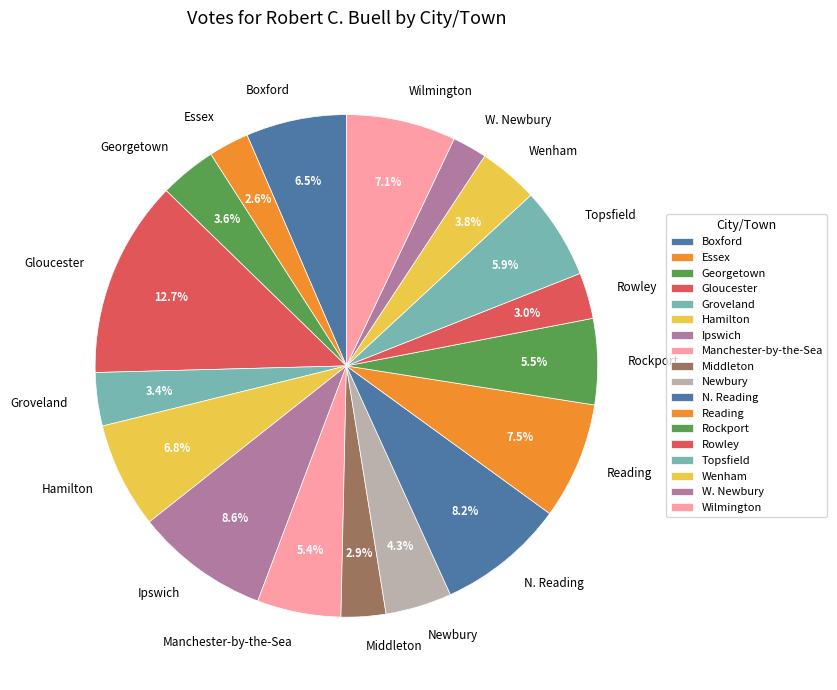

To the nearest percent, what is the average slice percentage?

6%